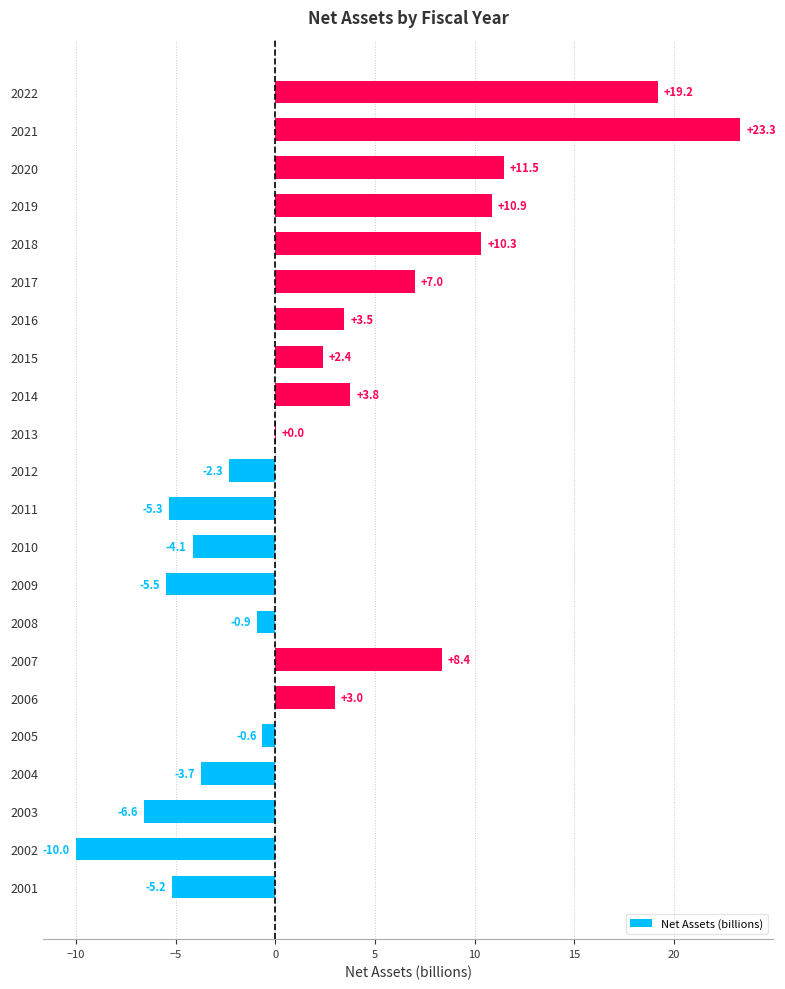

Does the chart contain stacked bars?

No